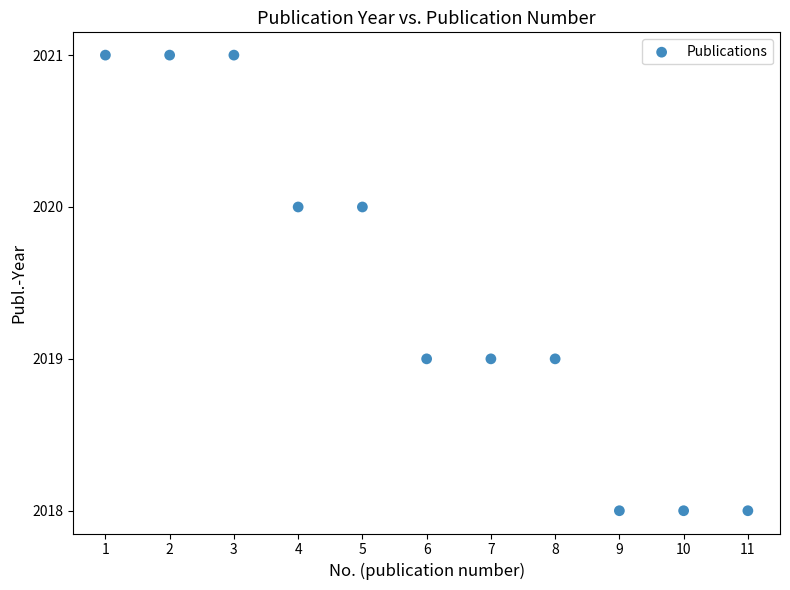

What is the average X value?

6